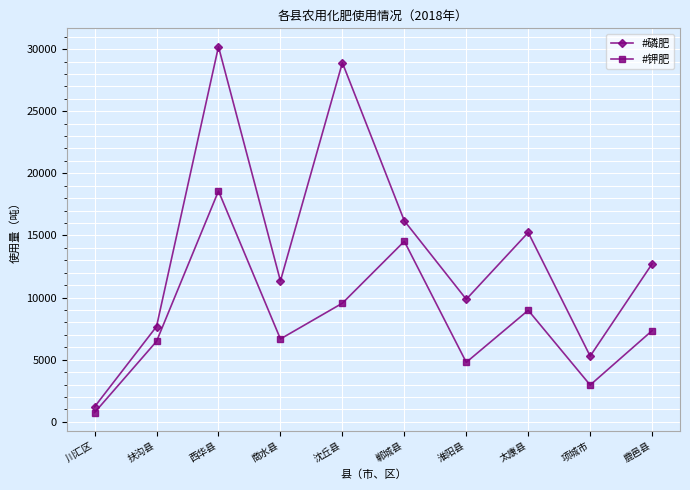

What is the spread (max minus min) of values at 项城市?

2326